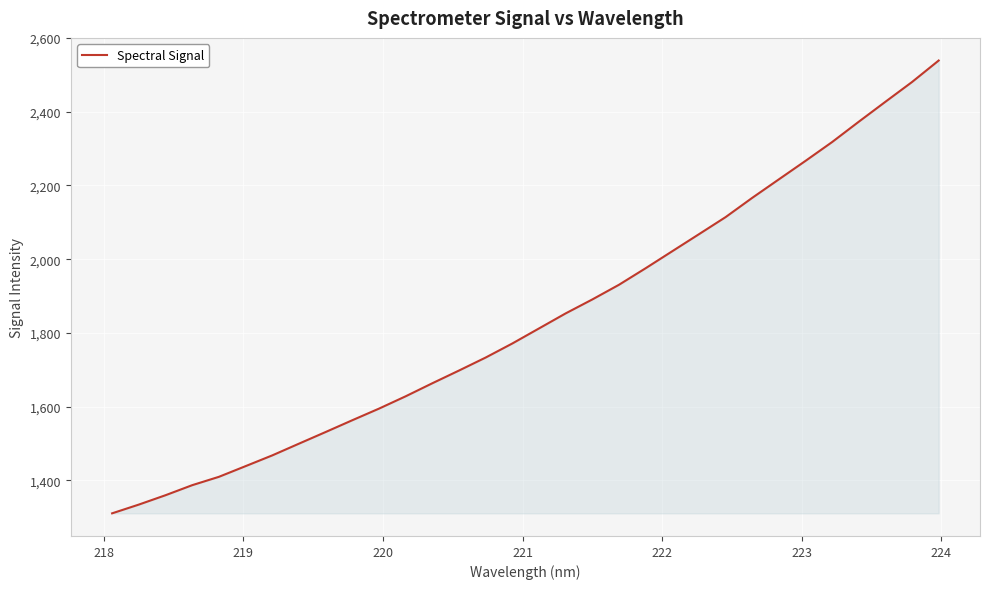

True or false: the data has more than 1 interior local peaks.

False